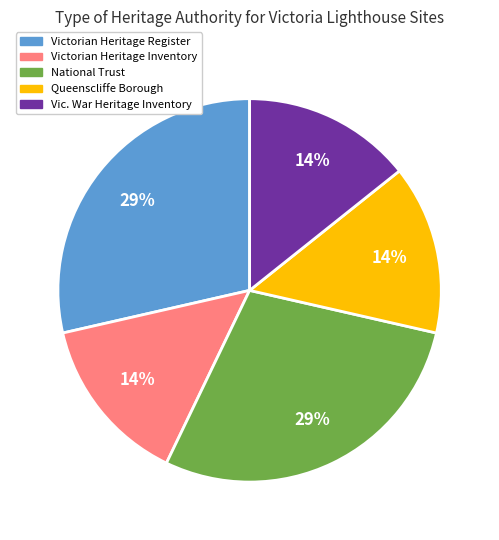

Count the number of slices in the pie.

5